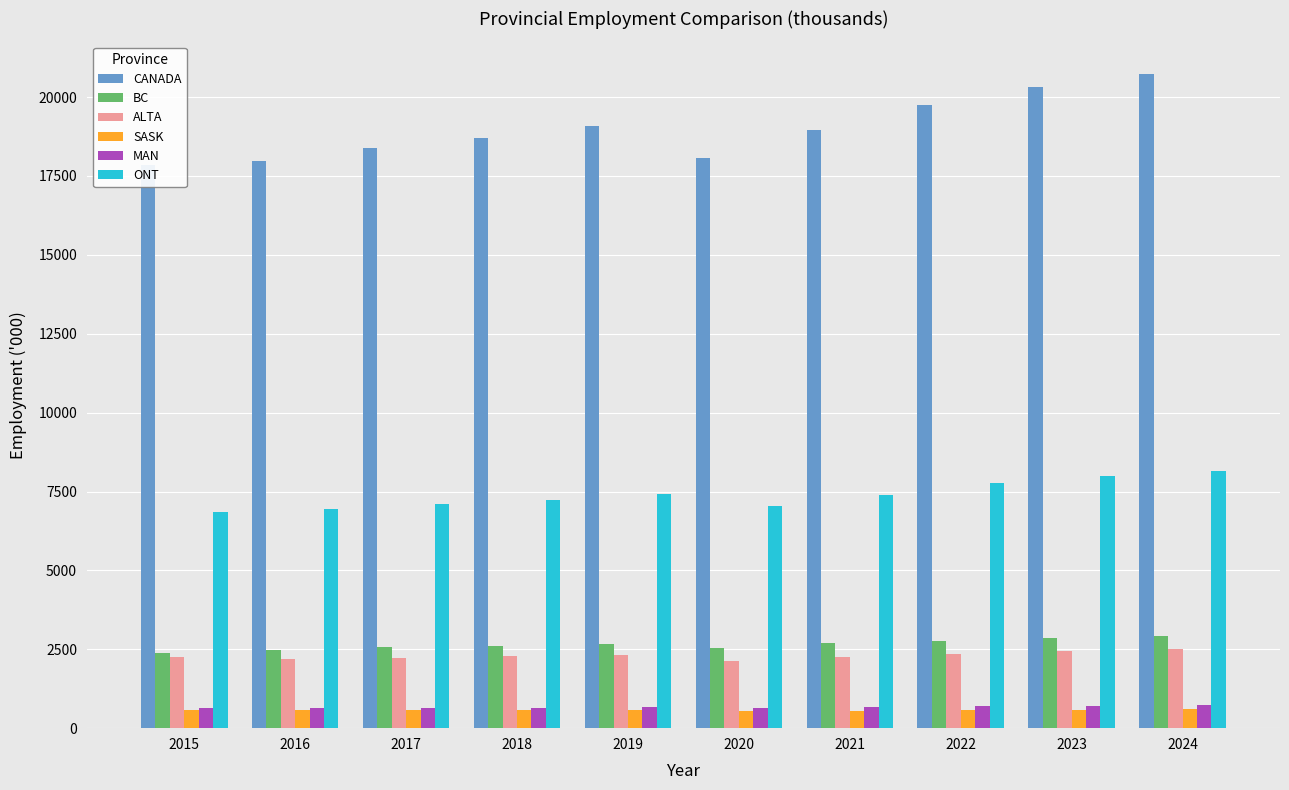

How many values in the ONT series are below 7404?

5